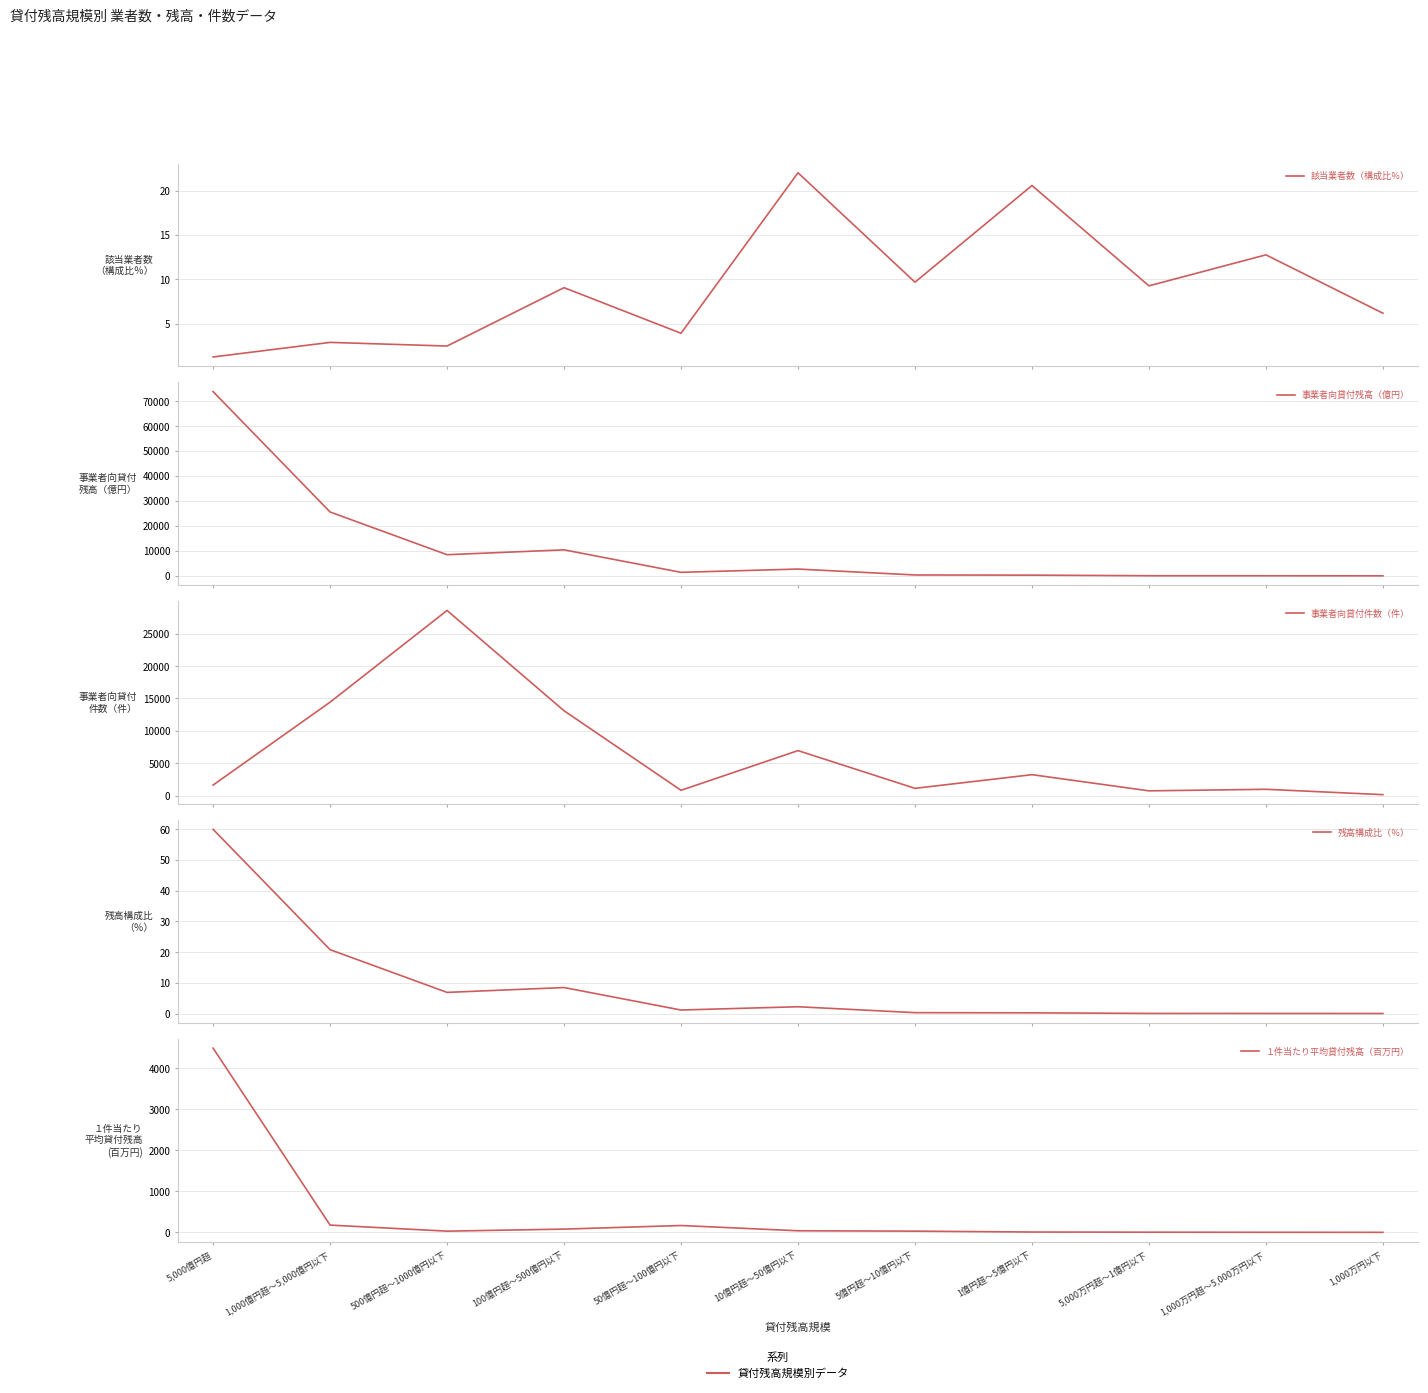

Which has a higher value, 5,000万円超～1億円以下 or 1,000万円超～5,000万円以下?

1,000万円超～5,000万円以下